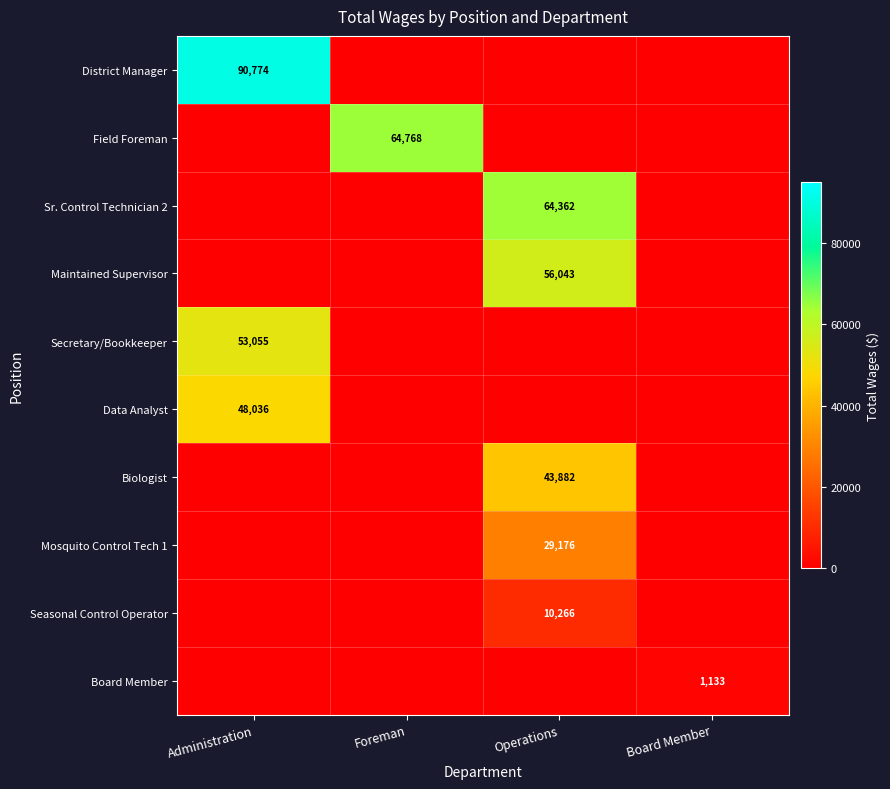

Is it true that Data Analyst equals 48036 at Administration?

True